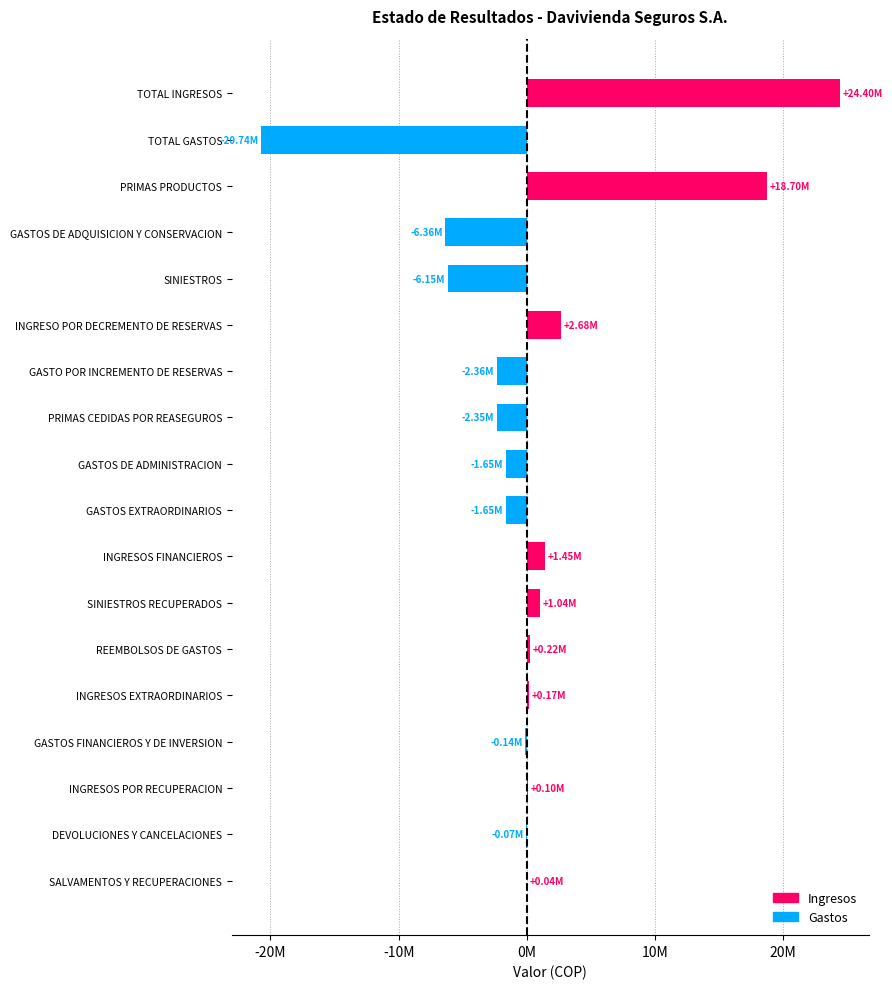

How many categories are shown in the chart?

18